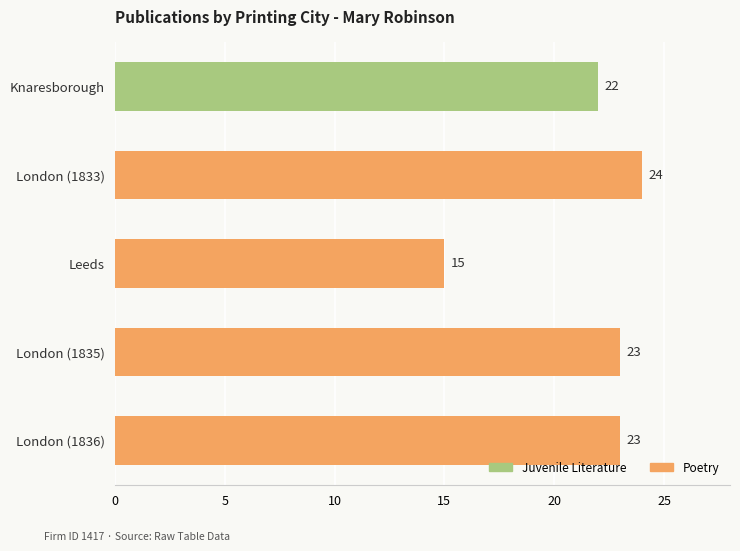

Count the values in the range 22 to 23.

3